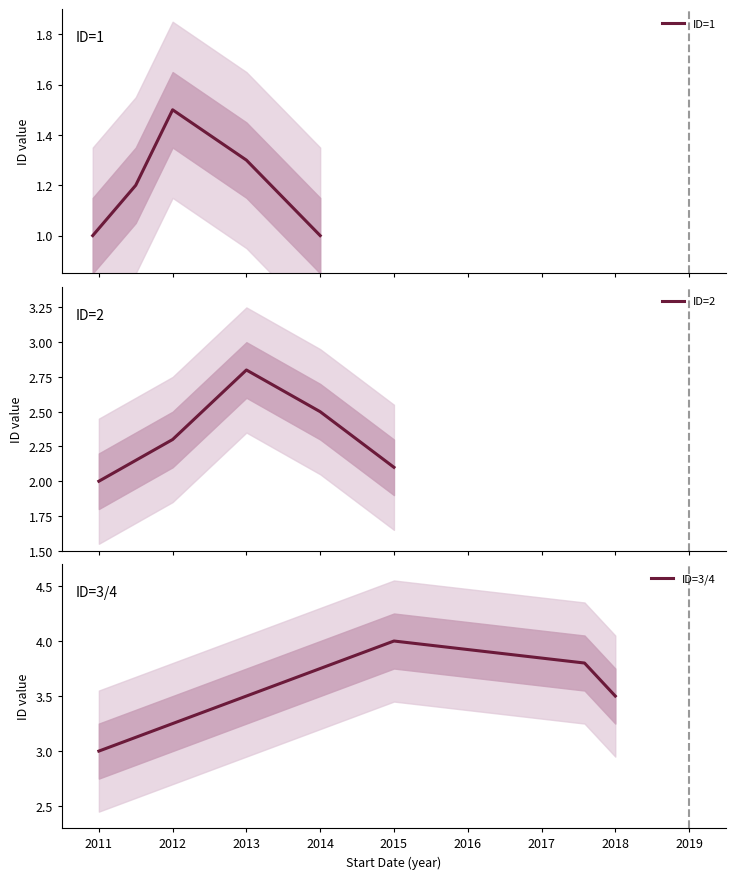

What are all the series names shown in the legend?

ID=1, ID=2, ID=3/4